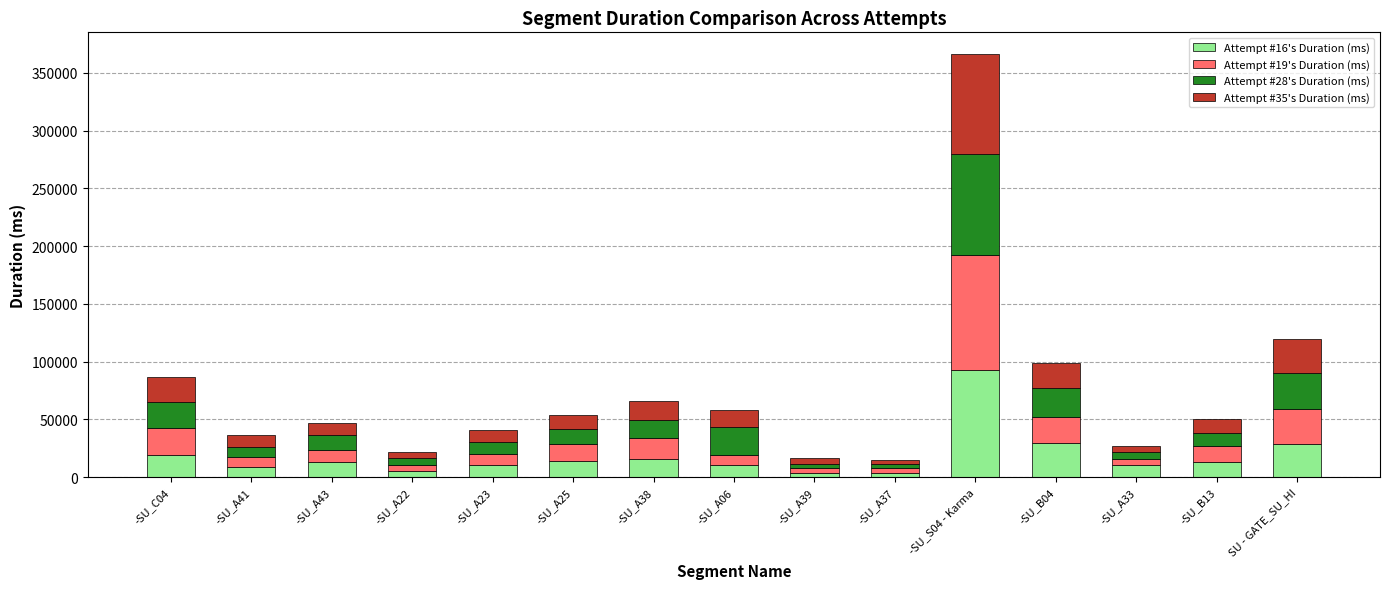

At which category is the sum across all series the highest?

-SU_S04 - Karma